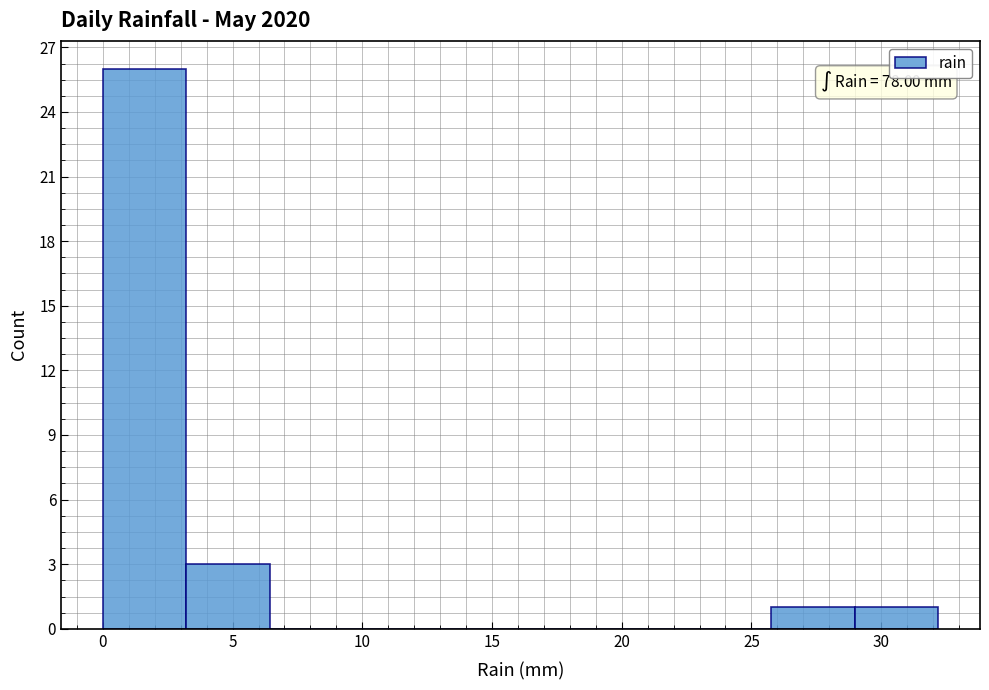

Over which range of the x-axis is the bar tallest?

0.0 to 3.0